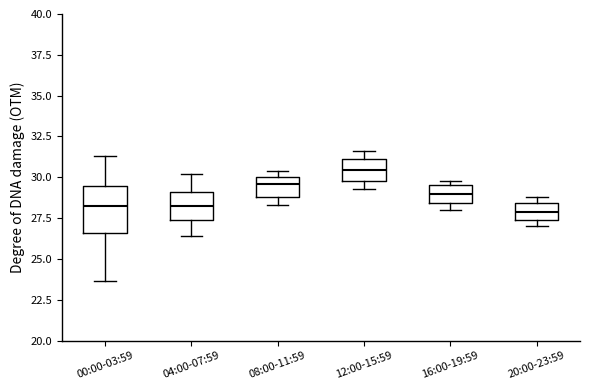

Which box is the tallest, from its lower edge to its upper edge?

00:00-03:59